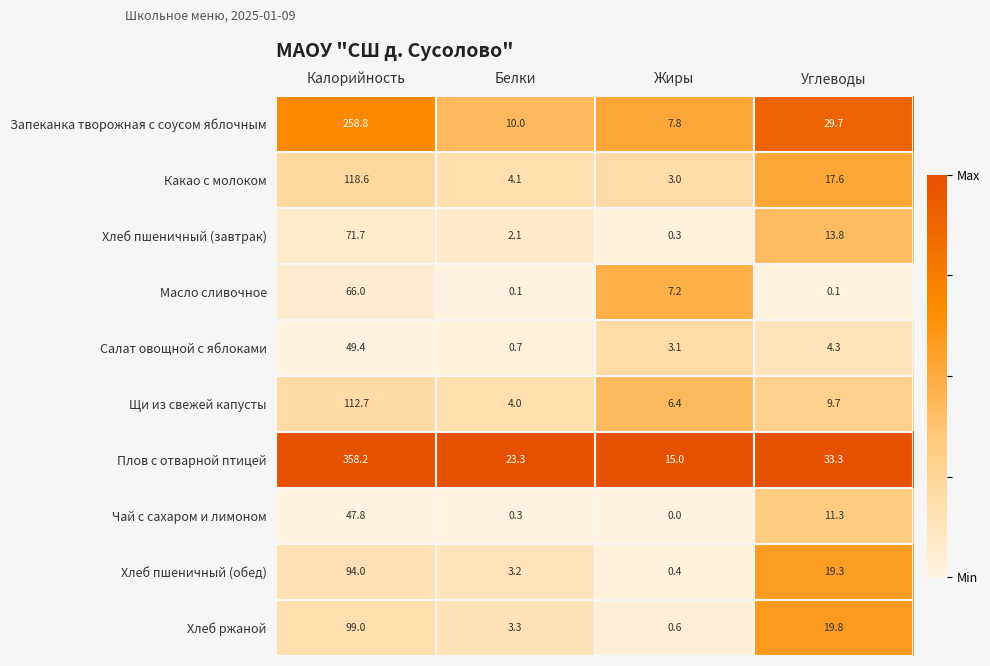

What is the average value of the Хлеб пшеничный (обед) series?

29.2